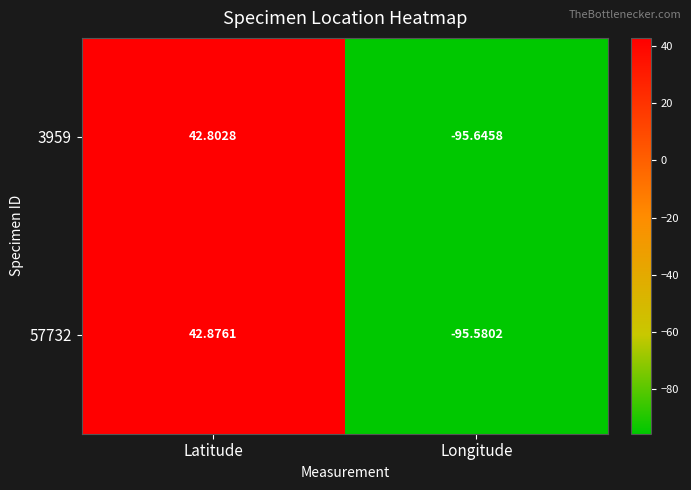

Rank the categories by 57732 value from lowest to highest.

Longitude, Latitude